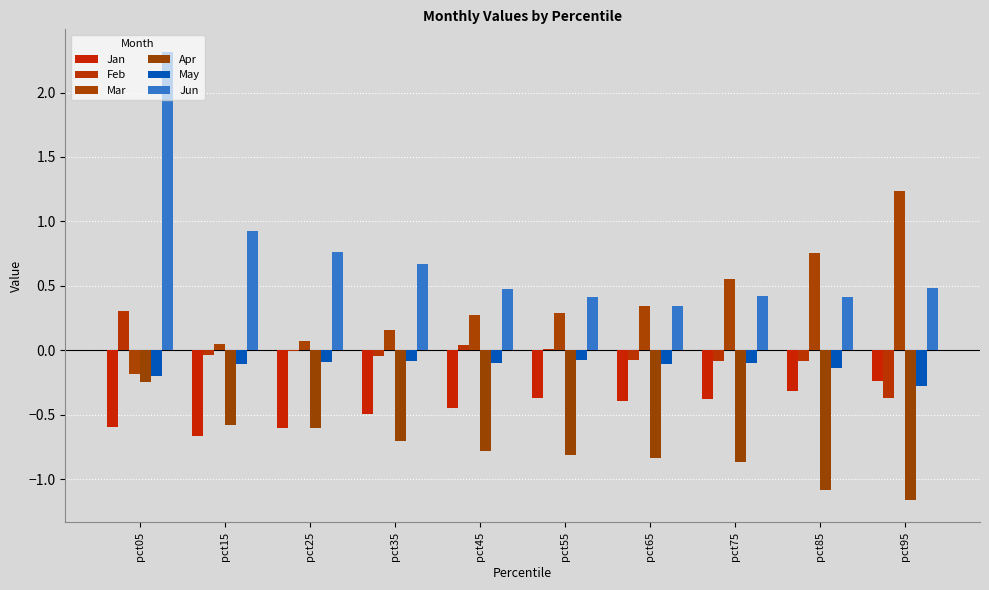

Count the number of categories in the chart.

10